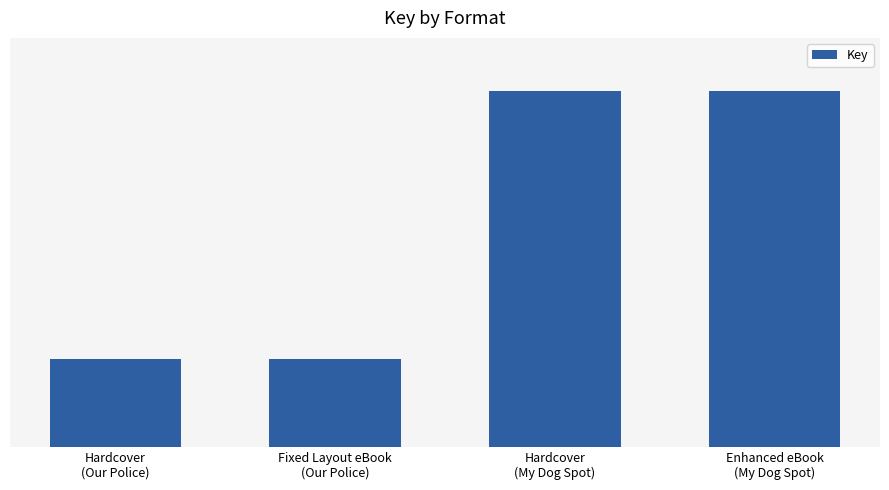

What is the difference between the values at Hardcover
(Our Police) and Hardcover
(My Dog Spot)?

428467389